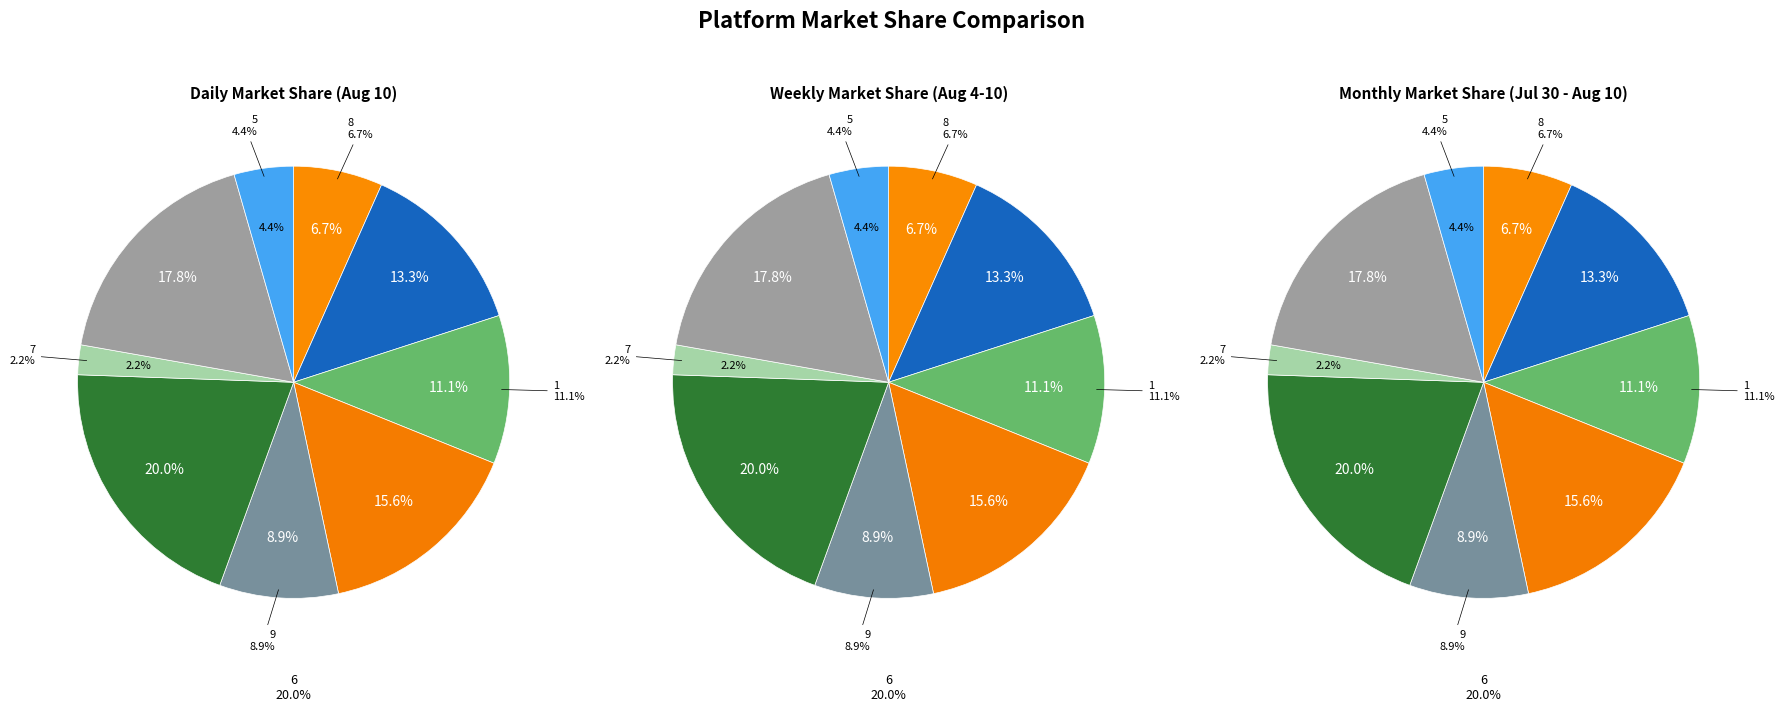

Does any single category account for the majority?

No